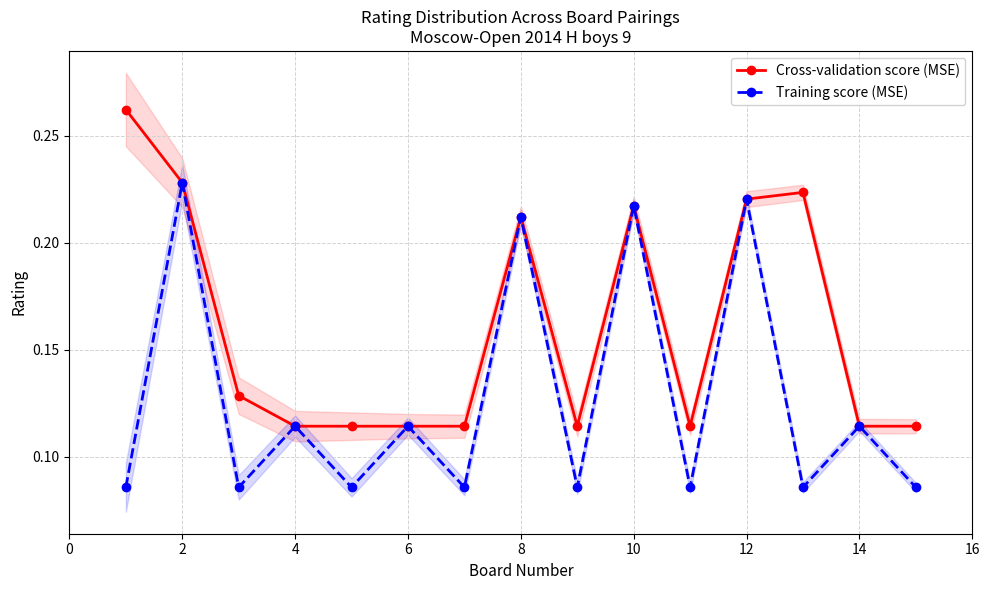

How many Training score (MSE) values are between 0 and 1?

15